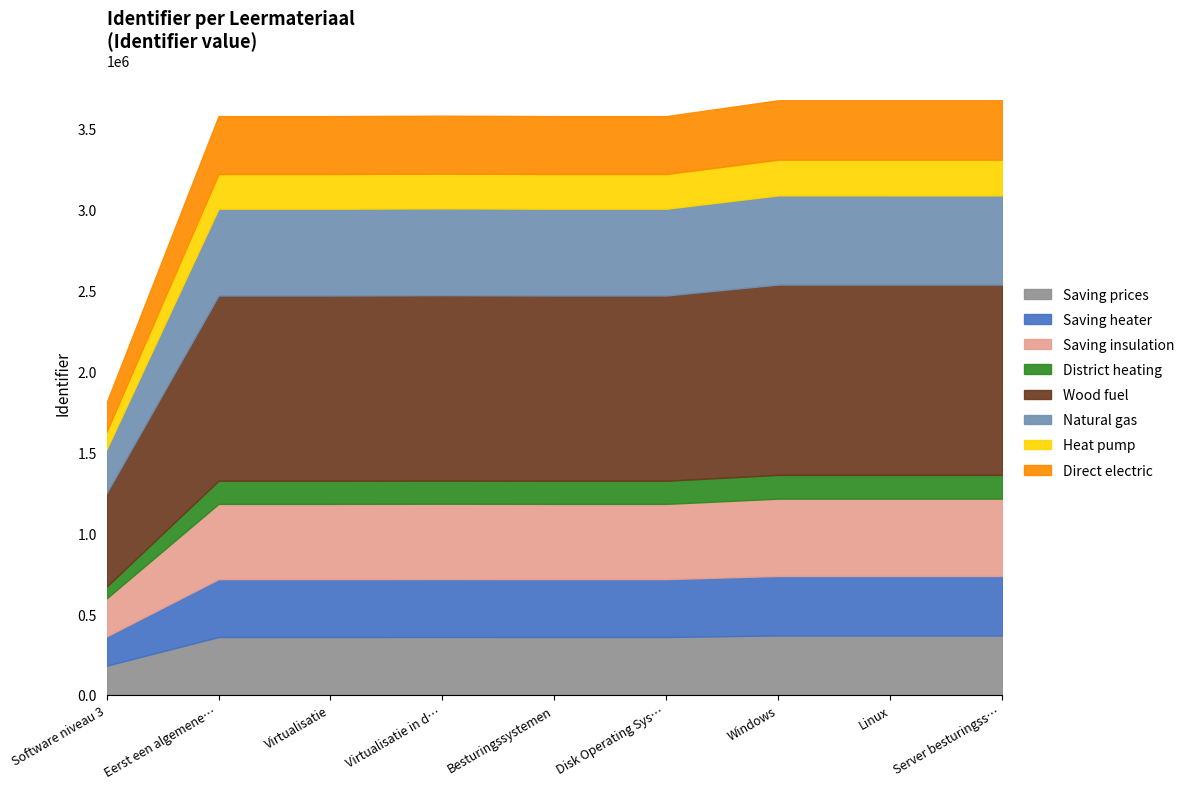

How many interior local valleys (lower than both neighbors) does the data have?

1